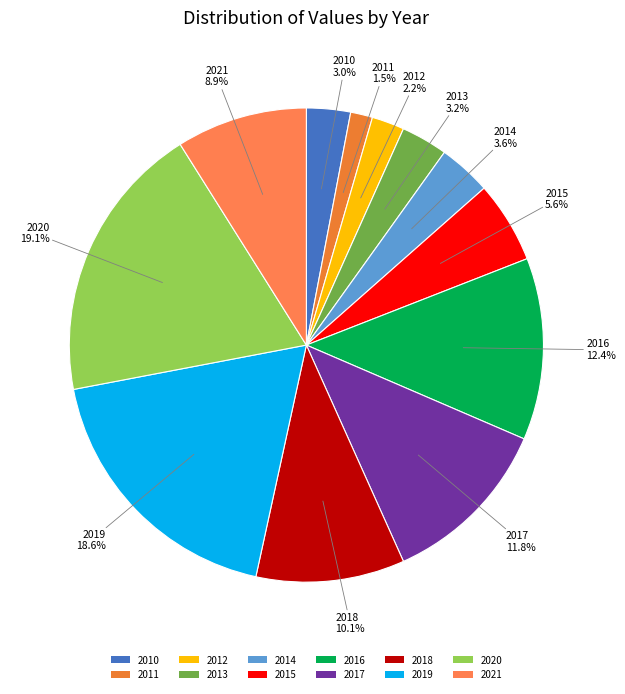

Count the number of slices in the pie.

12